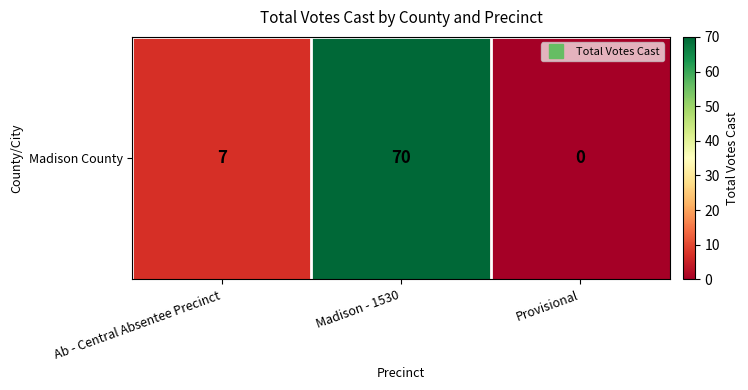

Where does the data first go above 7?

Madison - 1530